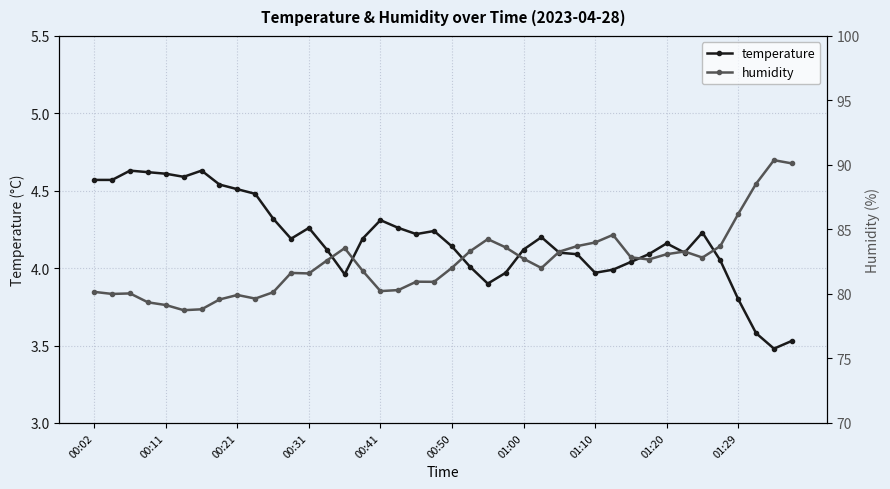

True or false: temperature has more than 0 points higher than both neighbors.

True